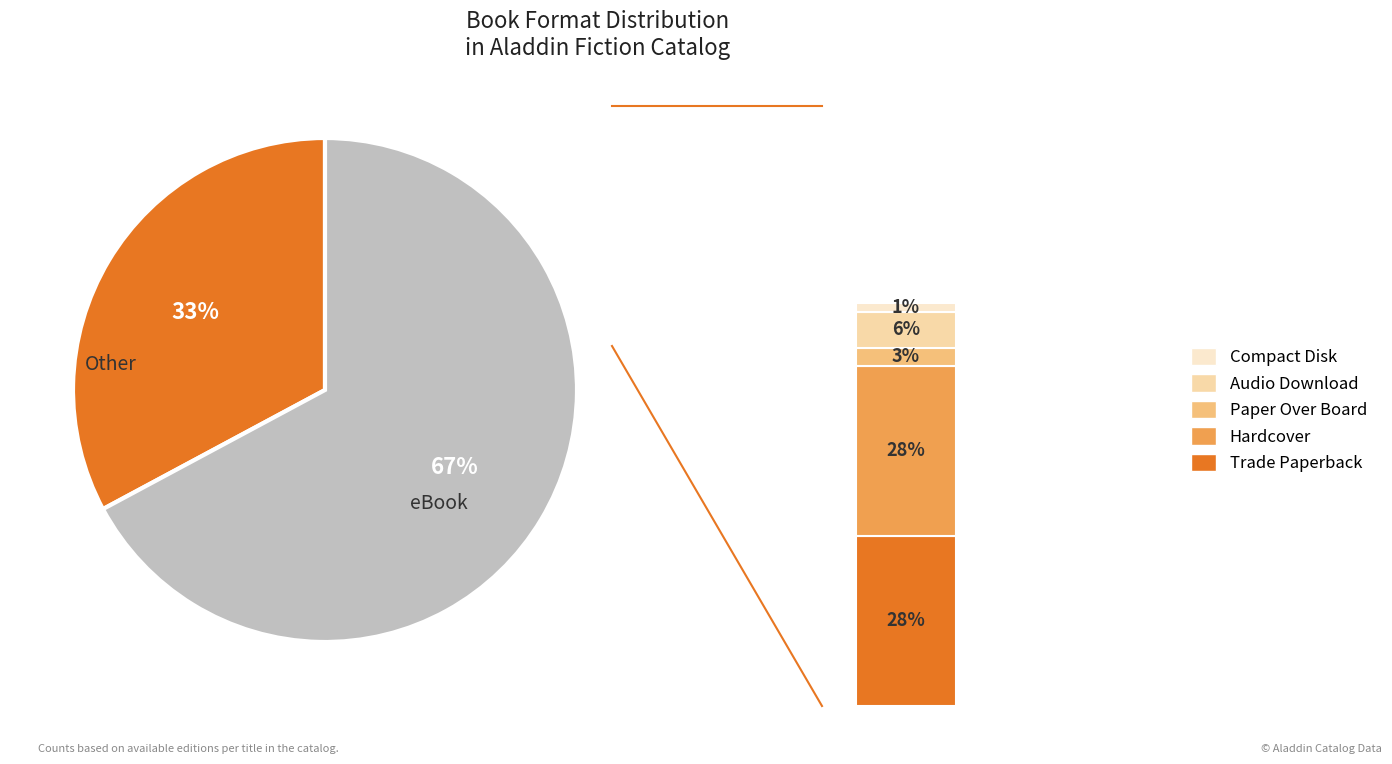

Which category has the smallest portion of the pie?

Other